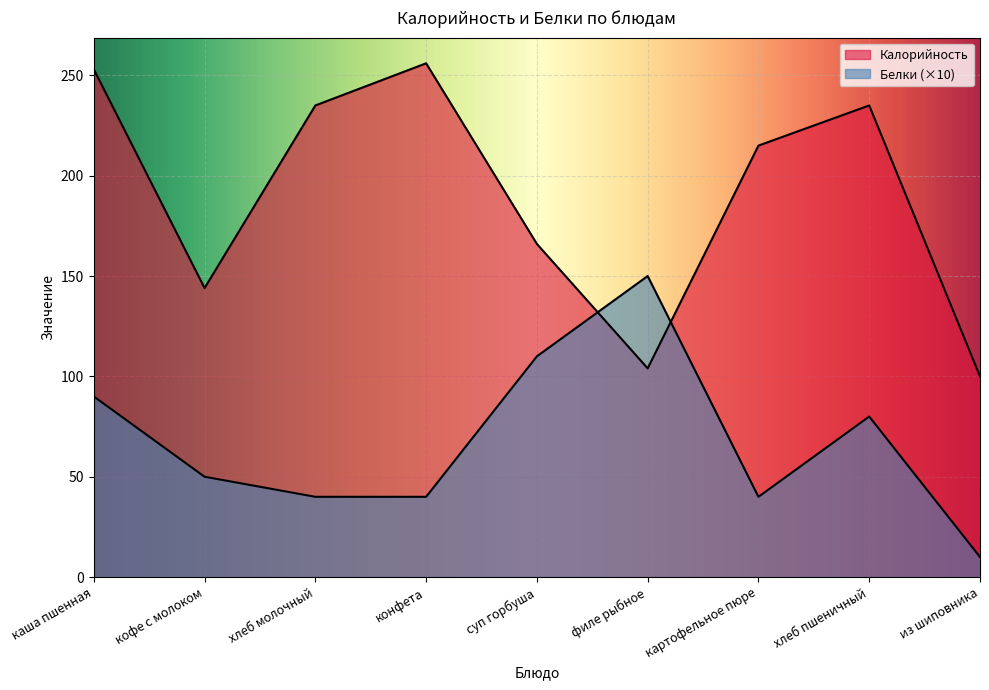

Reading left to right, extract all data points from this chart.

Калорийность: каша пшенная=253	кофе с молоком=144	хлеб молочный=235	конфета=256	суп горбуша=166	филе рыбное=104	картофельное пюре=215	хлеб пшеничный=235	из шиповника=100
Белки: каша пшенная=90	кофе с молоком=50	хлеб молочный=40	конфета=40	суп горбуша=110	филе рыбное=150	картофельное пюре=40	хлеб пшеничный=80	из шиповника=10